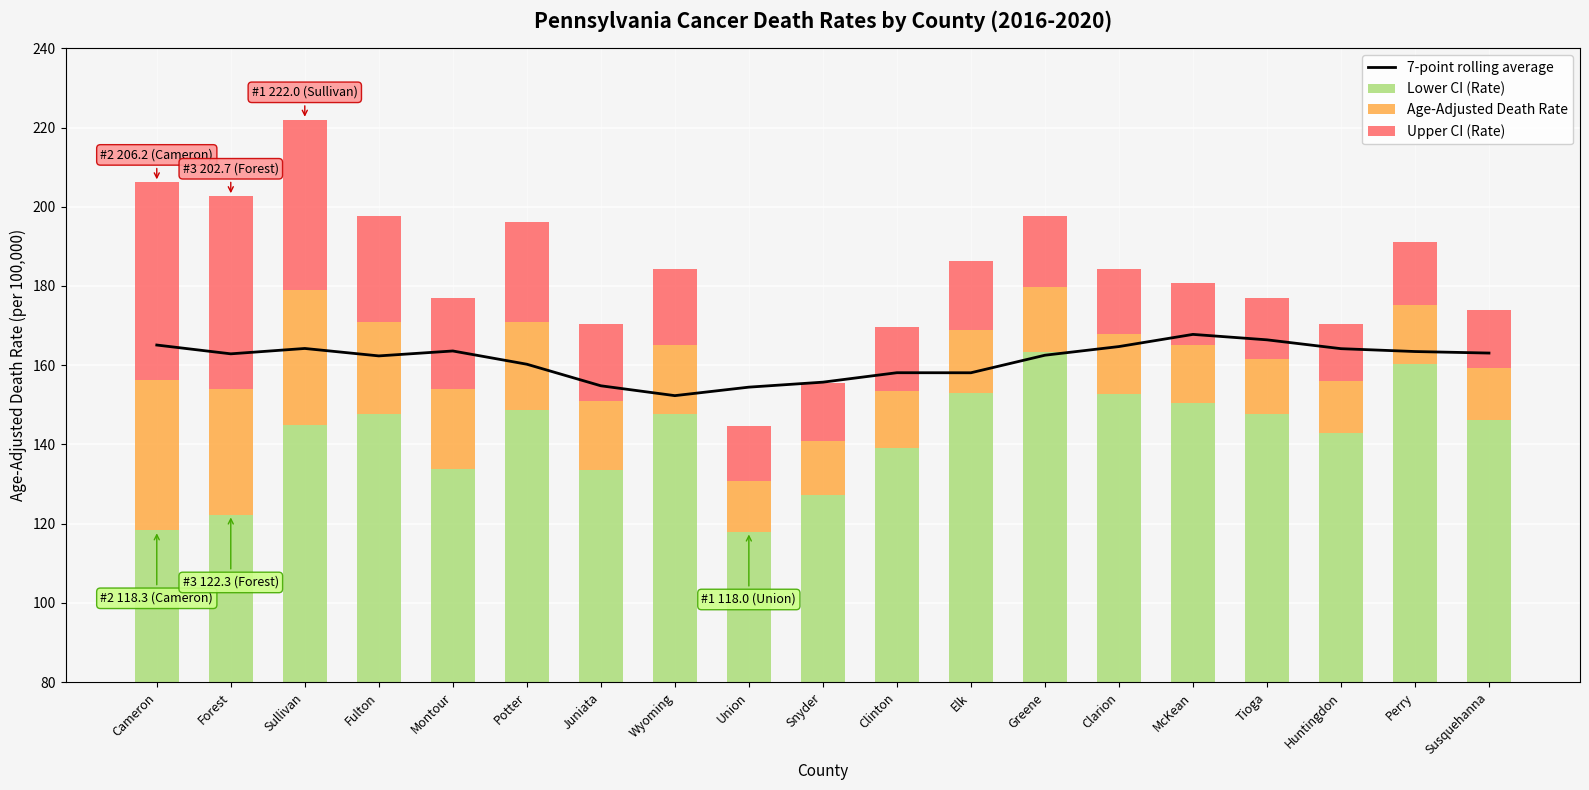

Is it true that 7-point rolling average equals 158.1 at Elk?

True